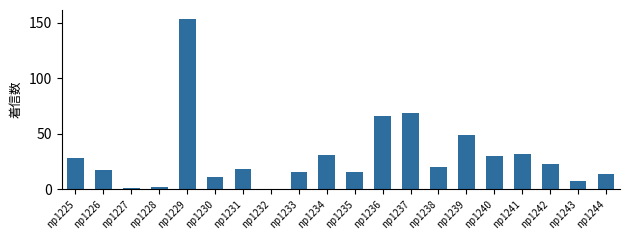

How many distinct data groups are displayed?

1